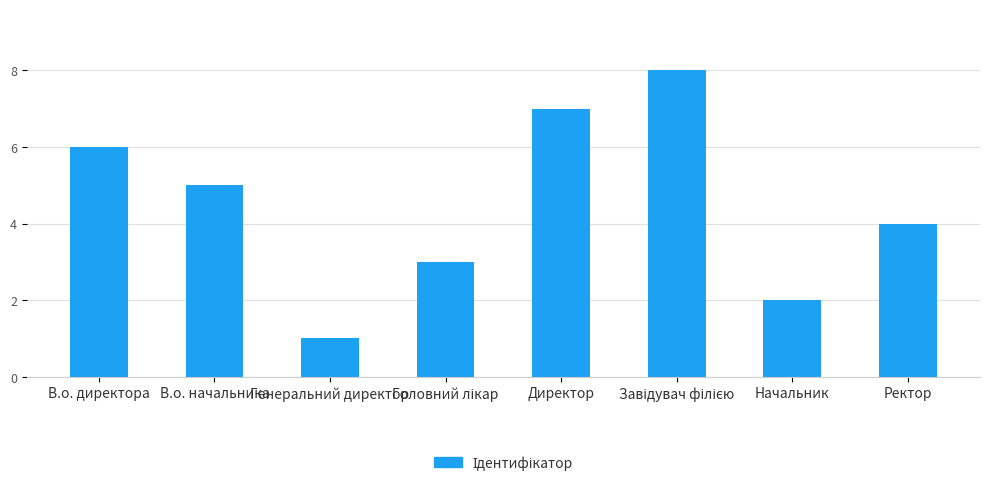

At which label does the data first exceed 5?

В.о. директора